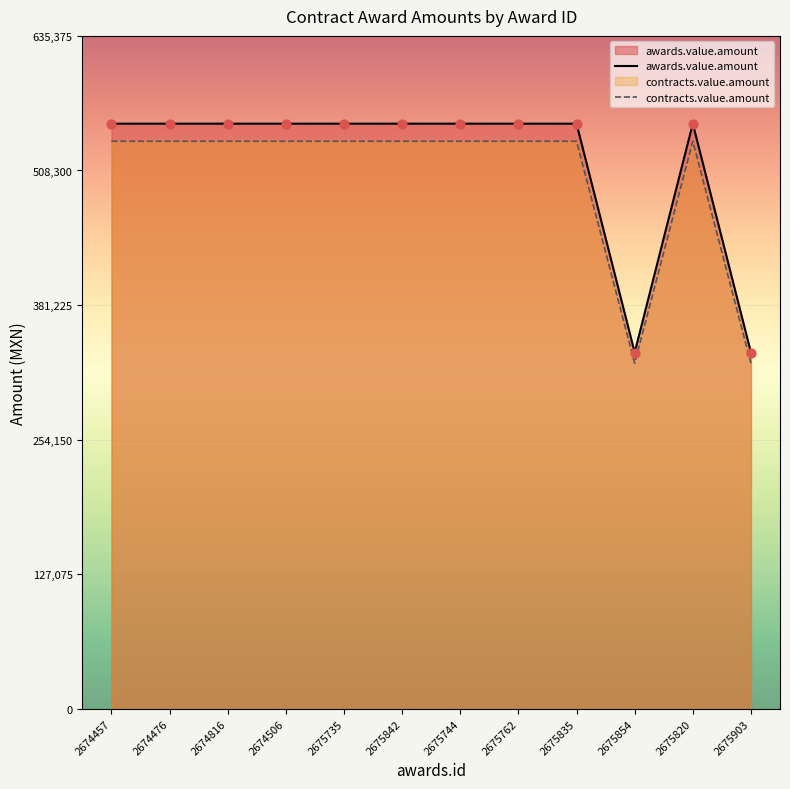

Which series has the widest spread of Y values?

awards.value.amount